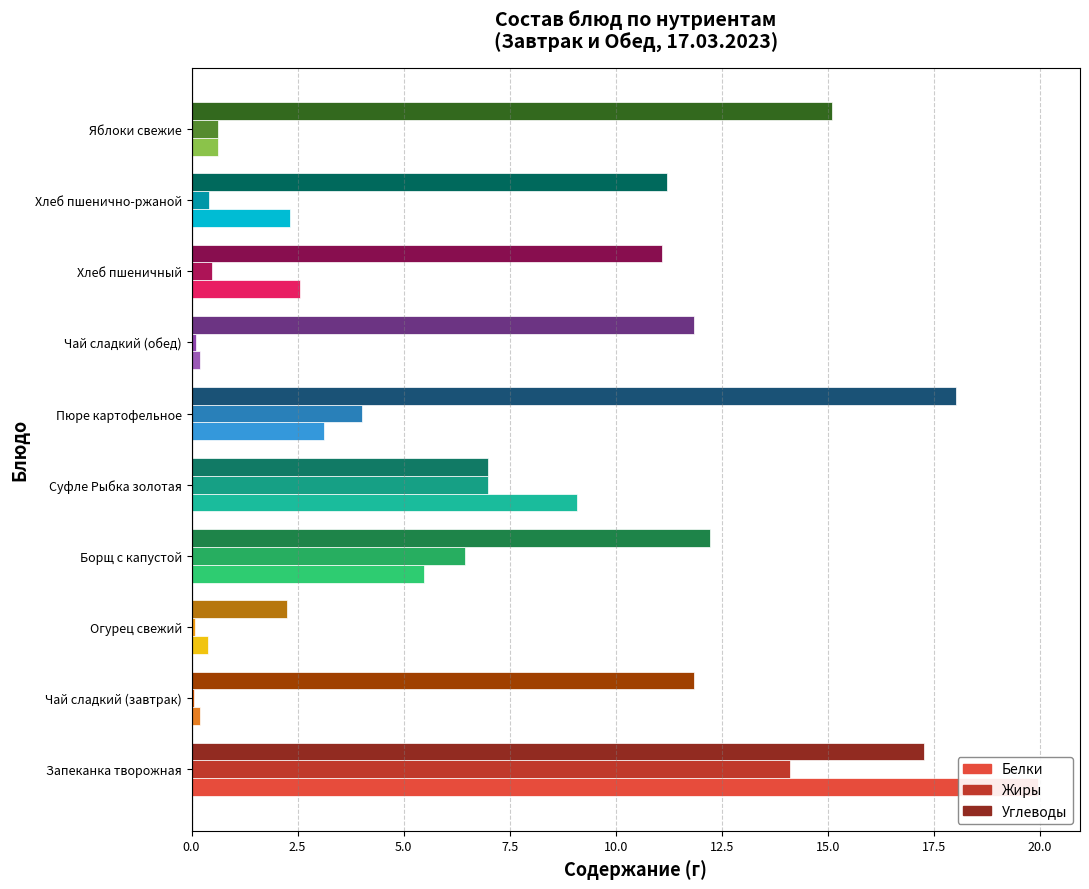

Is it true that Углеводы equals 3.3 at Огурец свежий?

False